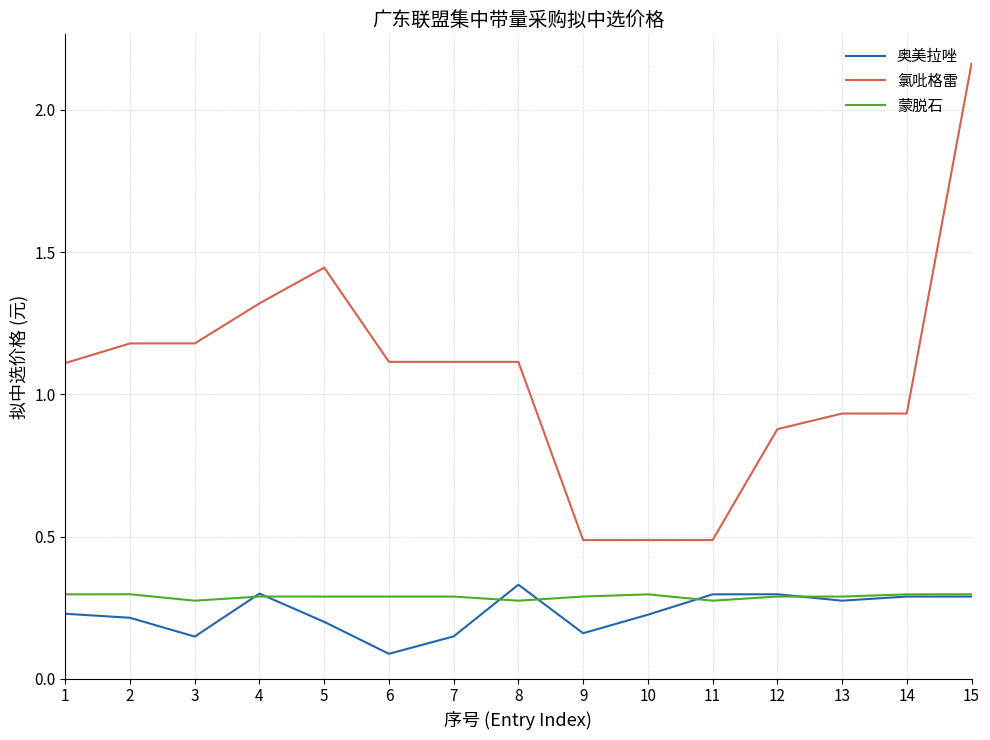

Which category has the lowest value in the 奥美拉唑 series?

6